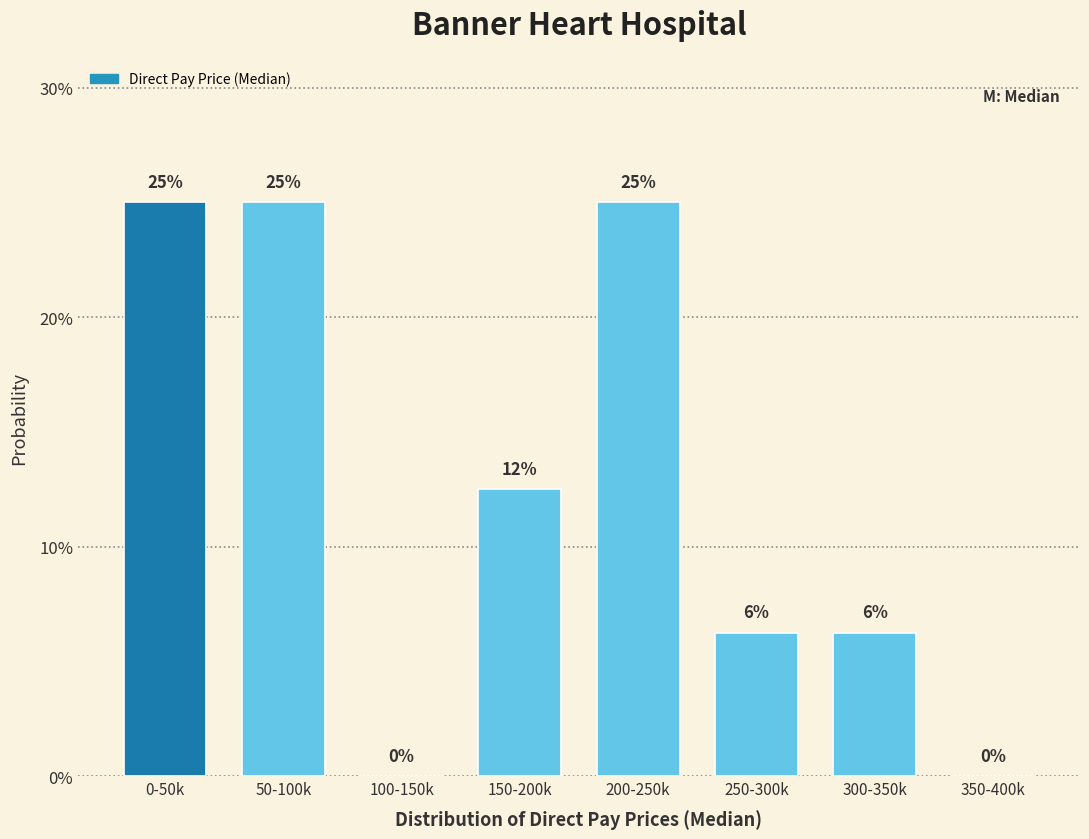

Are the bars horizontal?

No